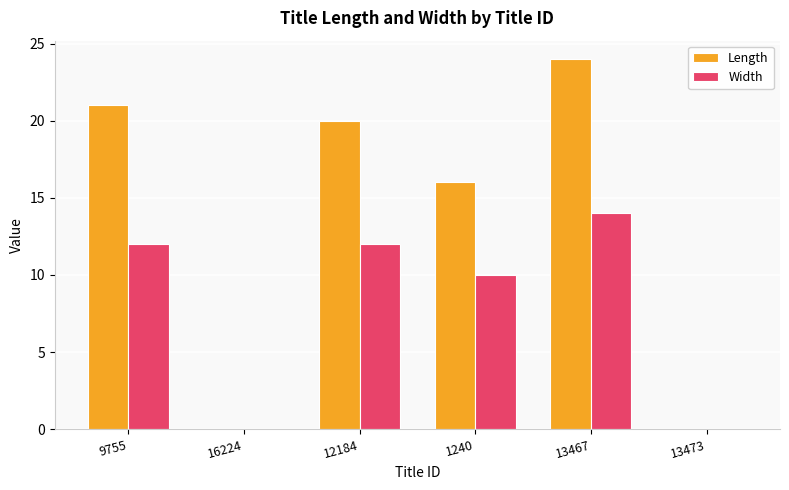

Which series has the largest range (max minus min)?

Length